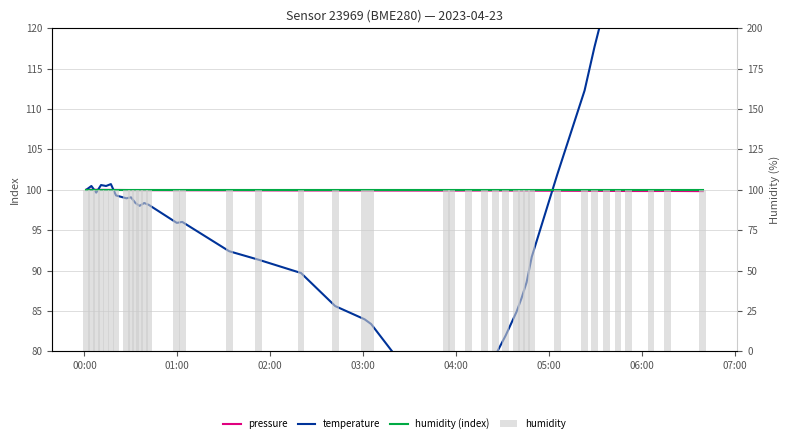

What is the smallest value displayed?

71.2